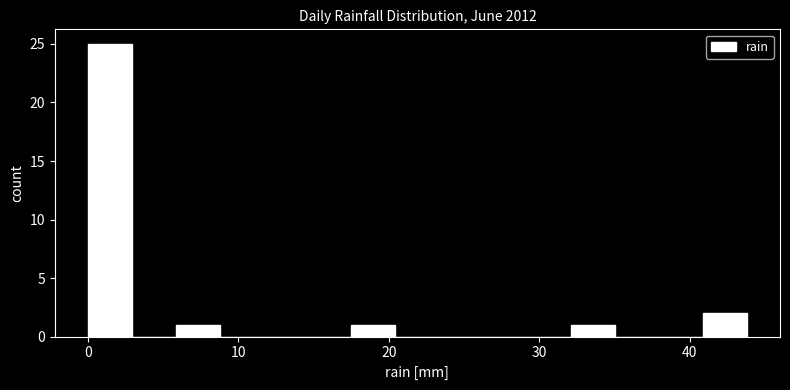

Read against the x-axis, roughly where is the centre of the tallest bar?

1